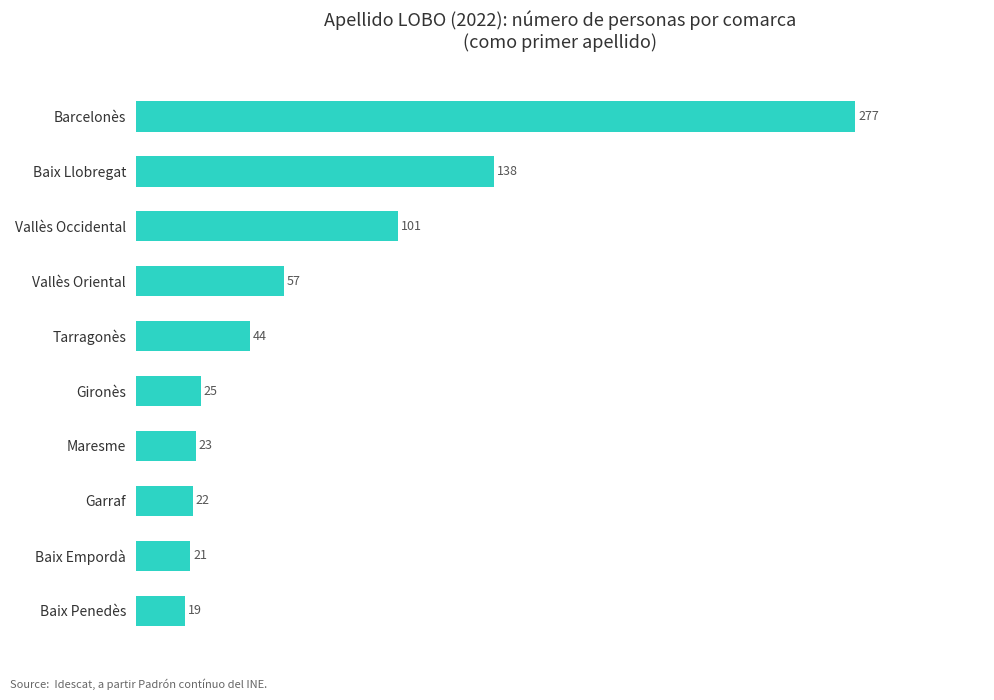

Count the number of categories in the chart.

10